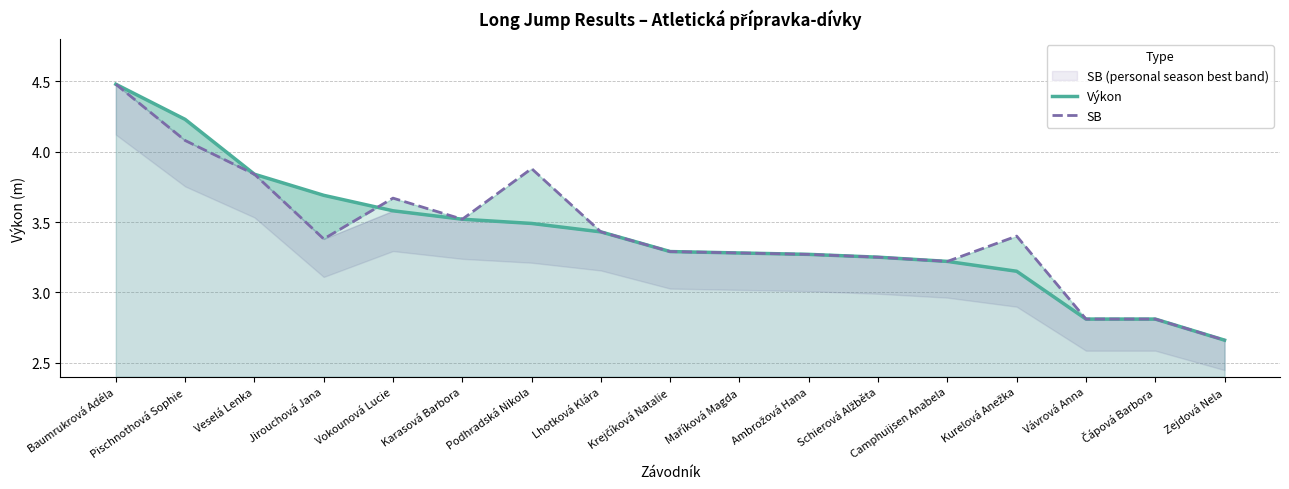

At how many categories does at least one series exceed 3?

14